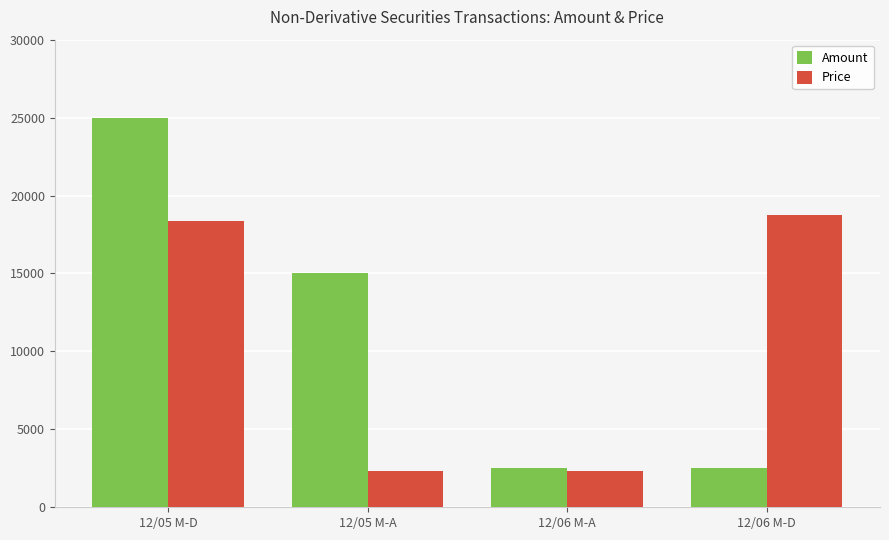

What is the minimum value for Amount?

2518.0